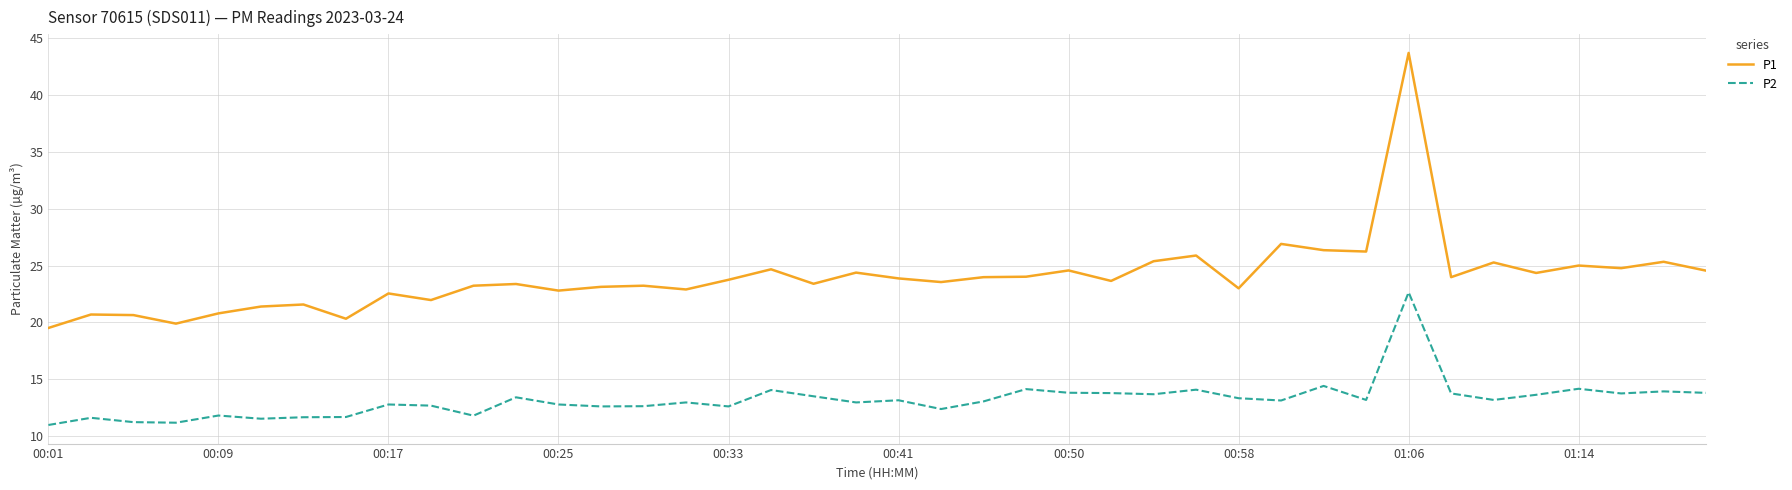

What is the greatest value displayed?

43.7